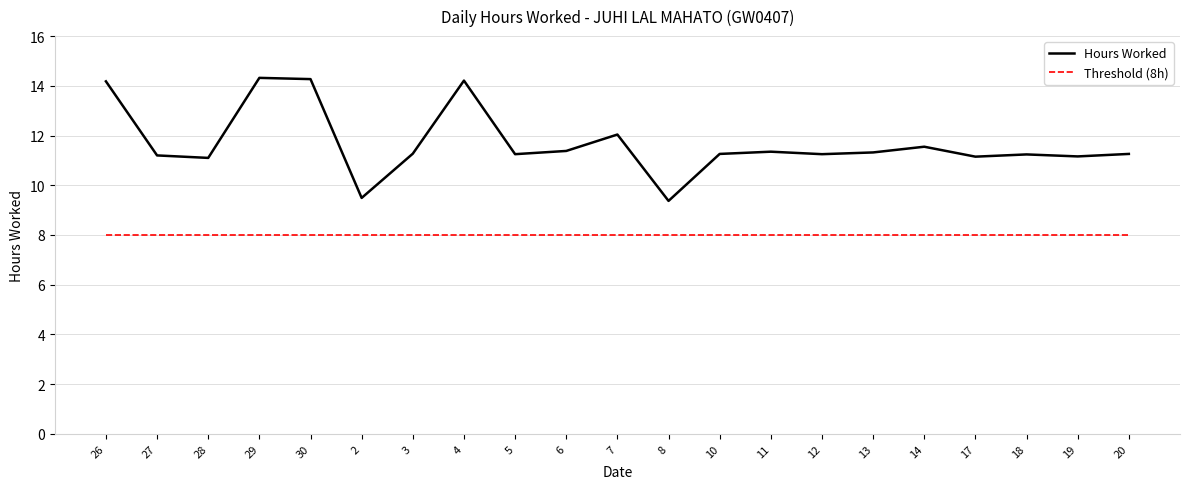

What is the greatest value displayed?

14.3